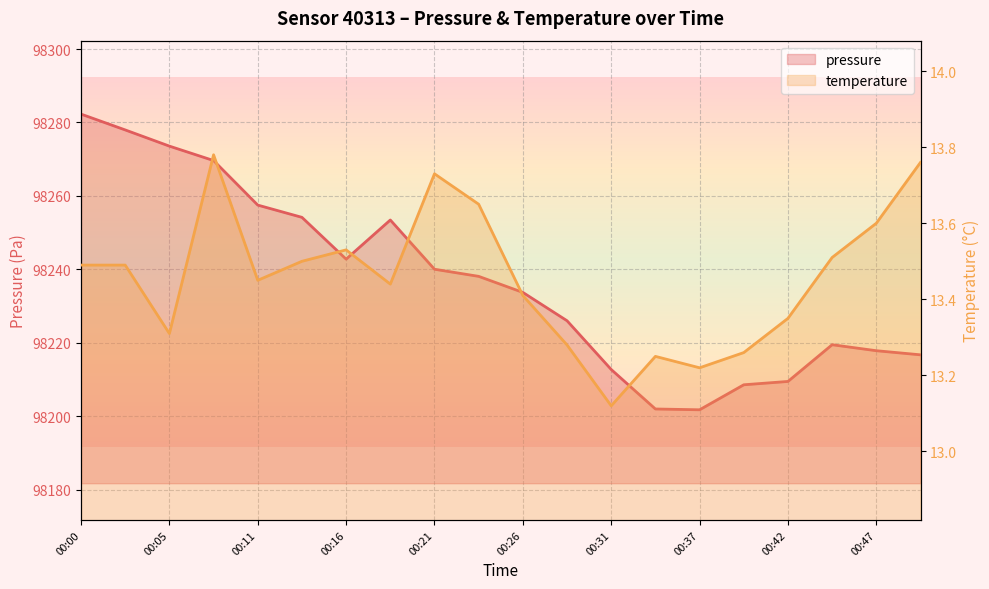

Which category has the highest value in the temperature series?

00:08